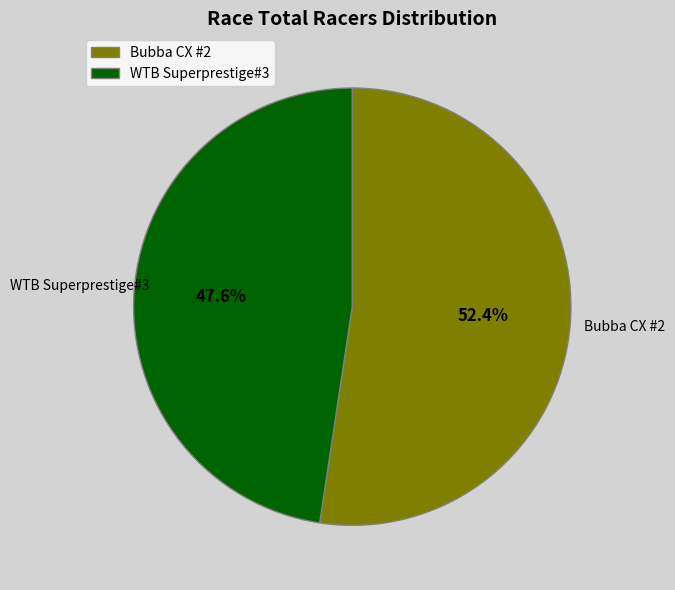

What percentage do Bubba CX #2 and WTB Superprestige#3 together represent?

100.0%